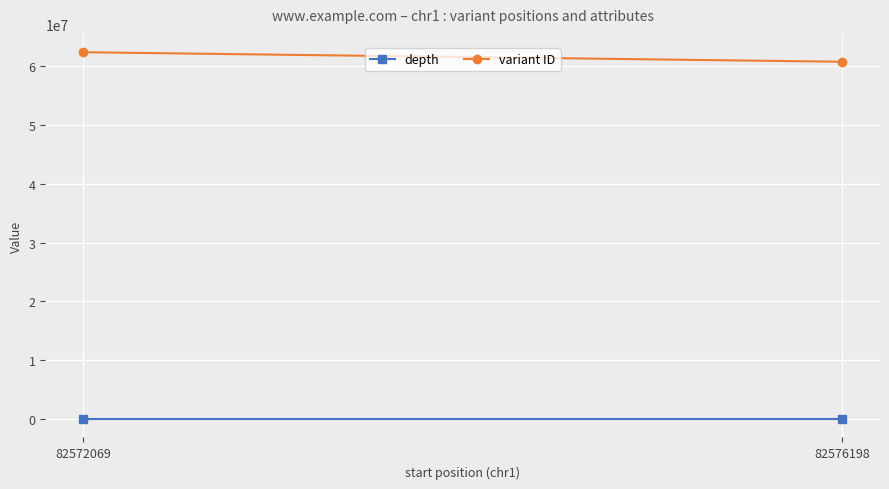

What is the spread (max minus min) of values at 82572069?

62365797